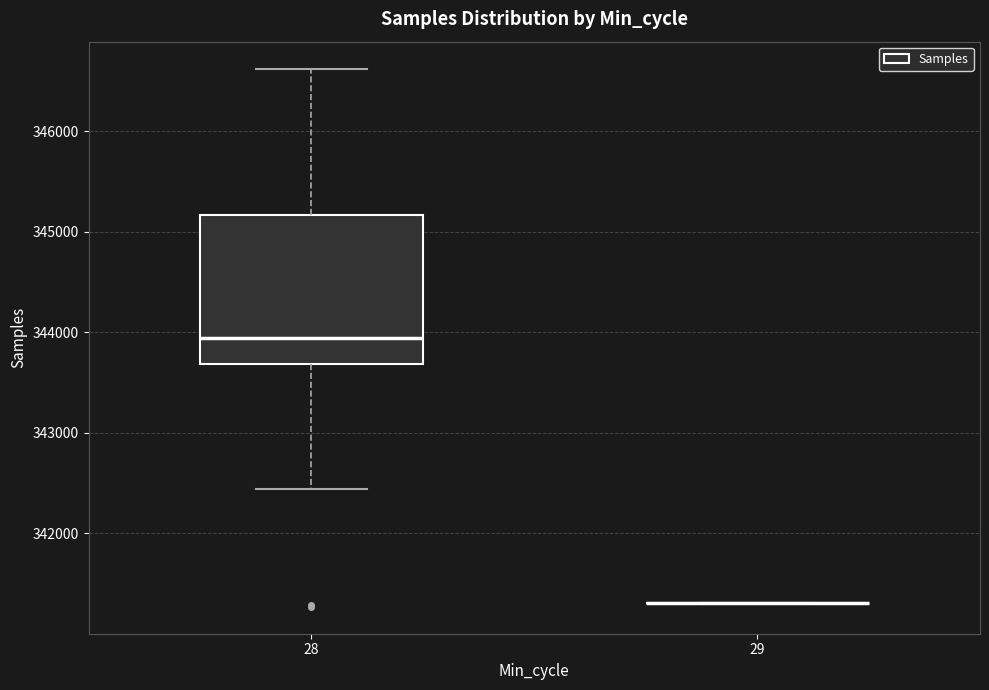

Reading left to right, read every box against the y-axis: the position of its median line, the range the box covers, and the ends of its whiskers. The values are not printed on the chart, so give them approximately, as read against the axis.

28: median 343900, box 343700 to 345200, whiskers 342400 to 346600
29: box collapsed to a line at 341300, whiskers 341300 to 341300